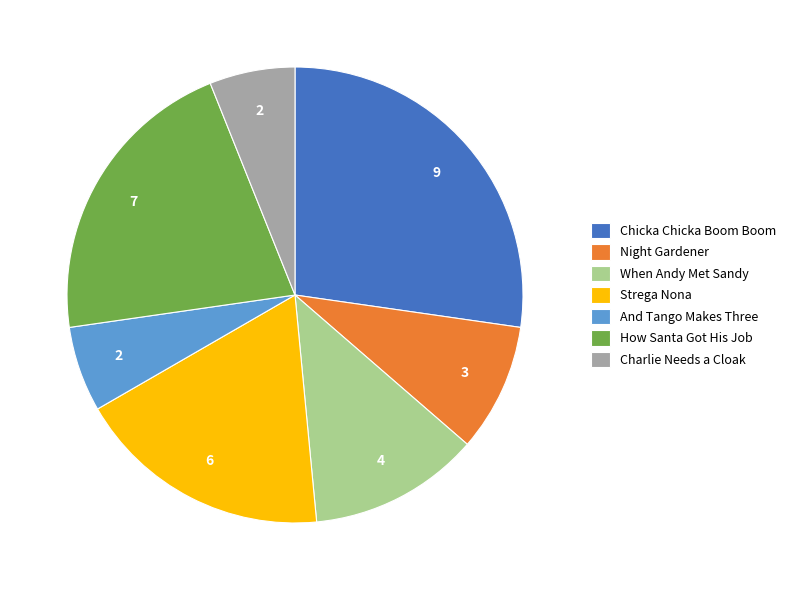

The Chicka Chicka Boom Boom slice represents 27% of the pie. True or false?

True